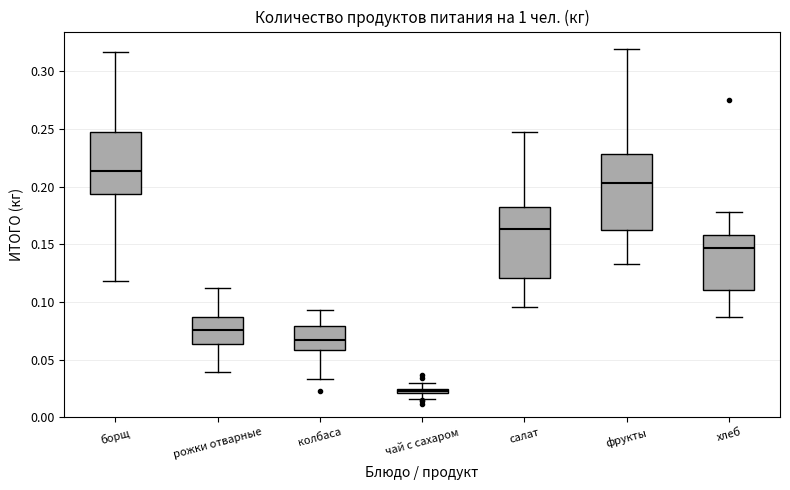

Which box has the lowest median line?

чай с сахаром